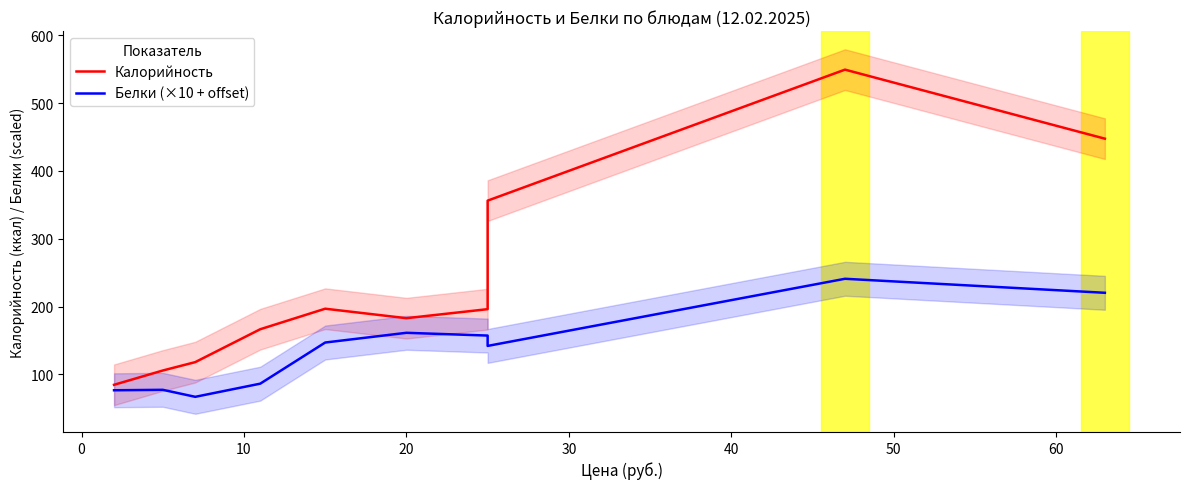

True or false: Калорийность has more than 0 points higher than both neighbors.

True